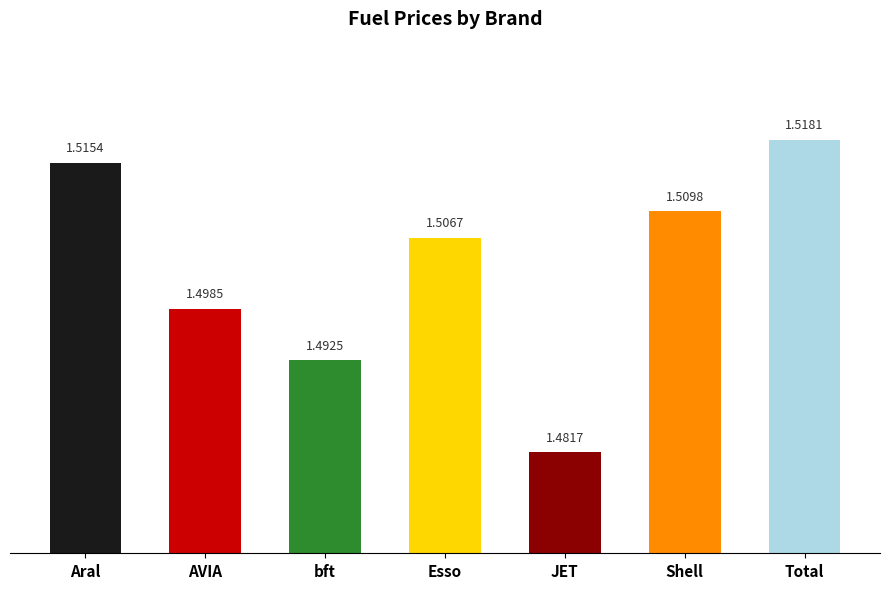

Approximately how many times larger is the value at Total compared to bft?

1.0